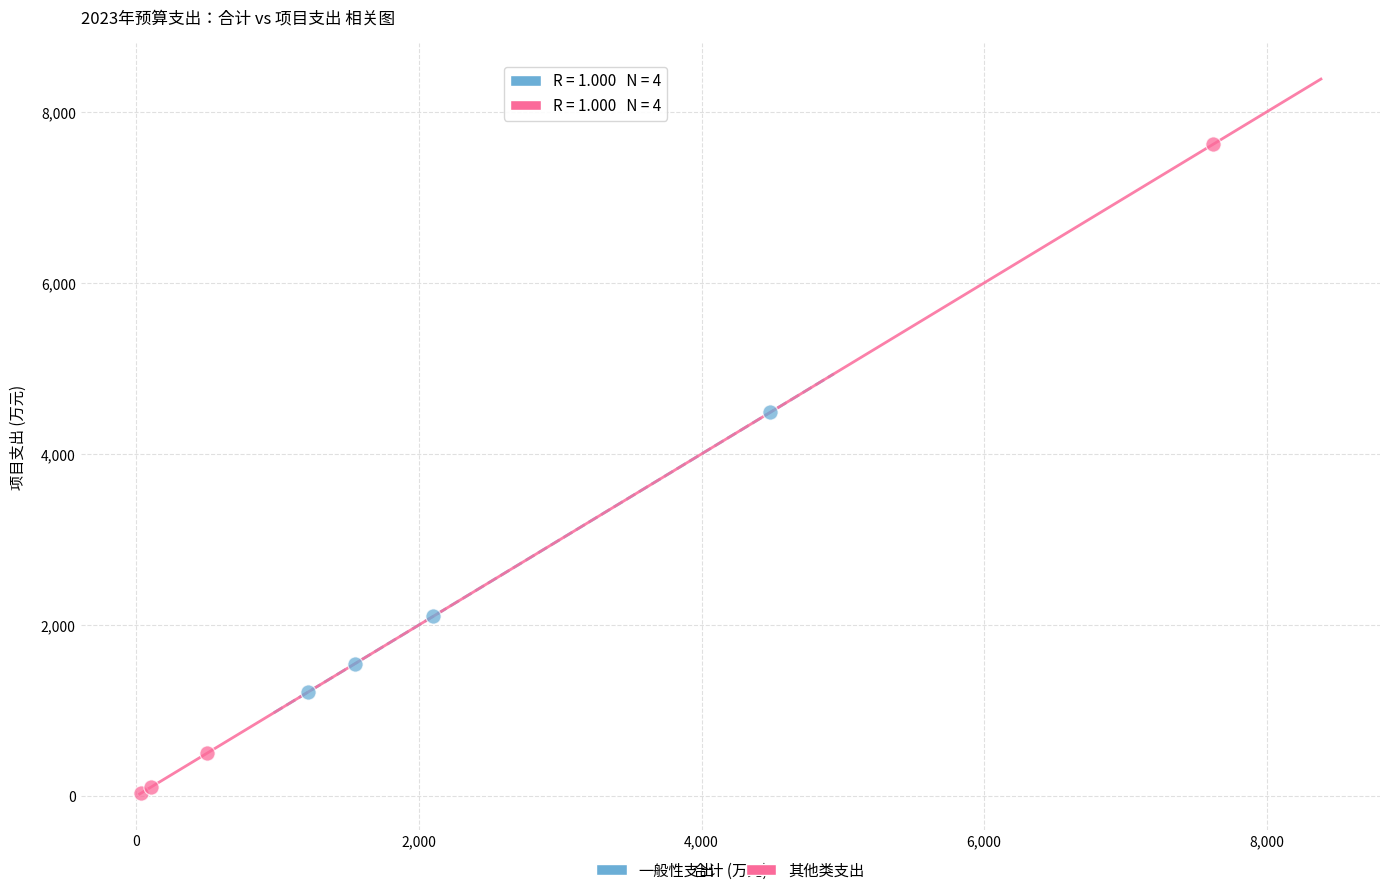

Which series reaches the maximum Y coordinate?

其他类支出